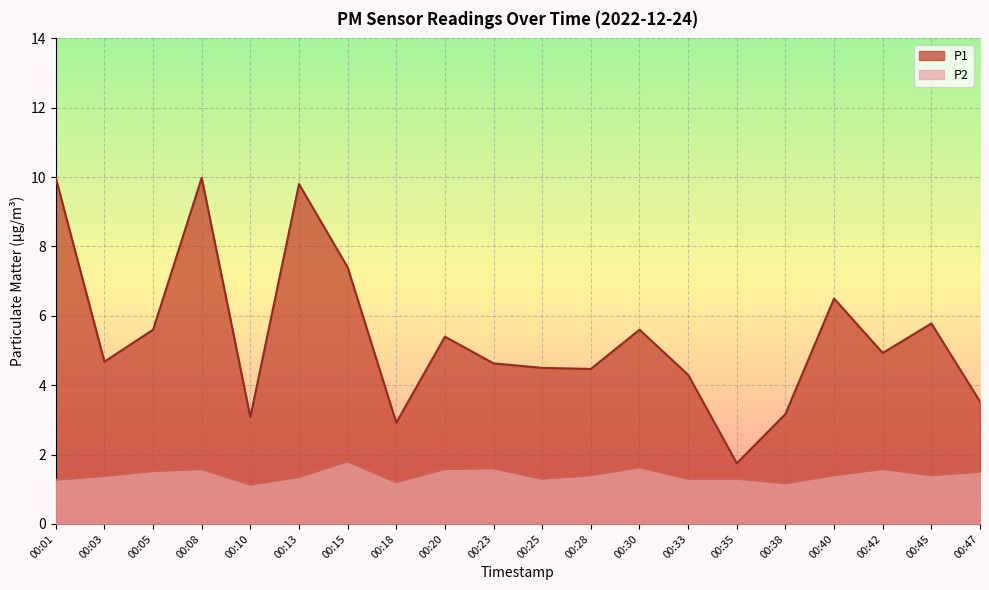

How many distinct data groups are displayed?

2